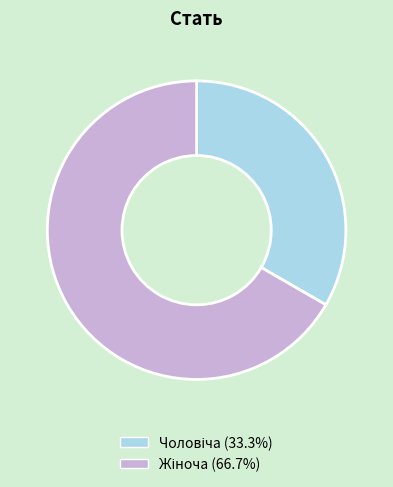

Does any single category account for the majority?

Yes